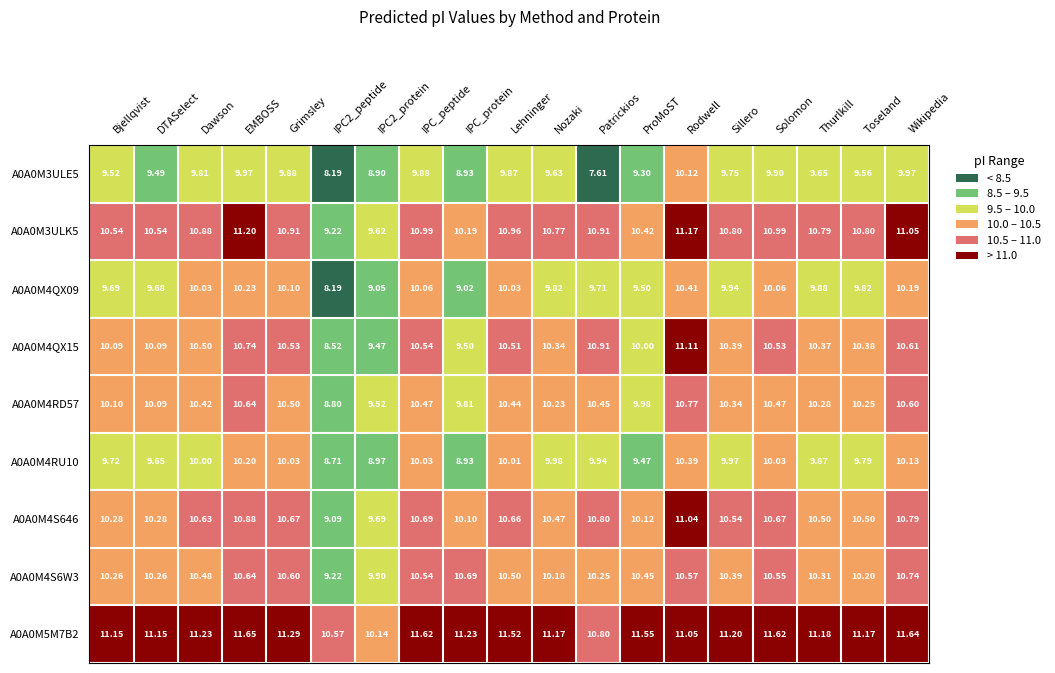

Which label corresponds to the smallest value in the chart?

Patrickios